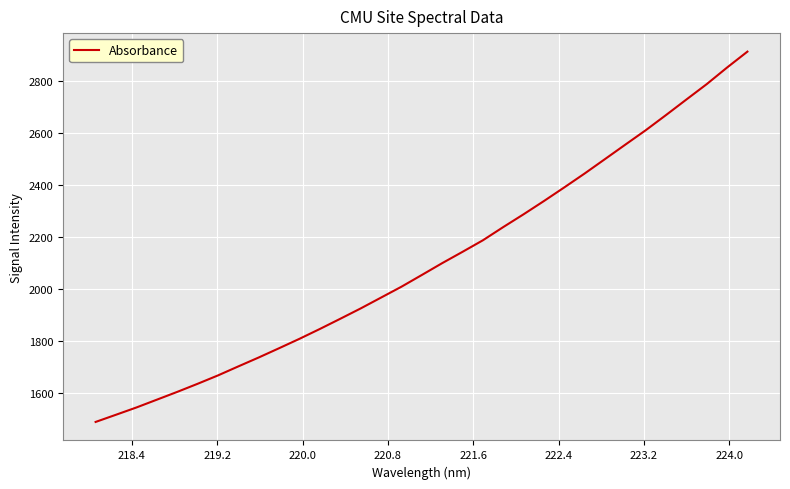

What is the difference between the maximum and minimum values?

1422.2